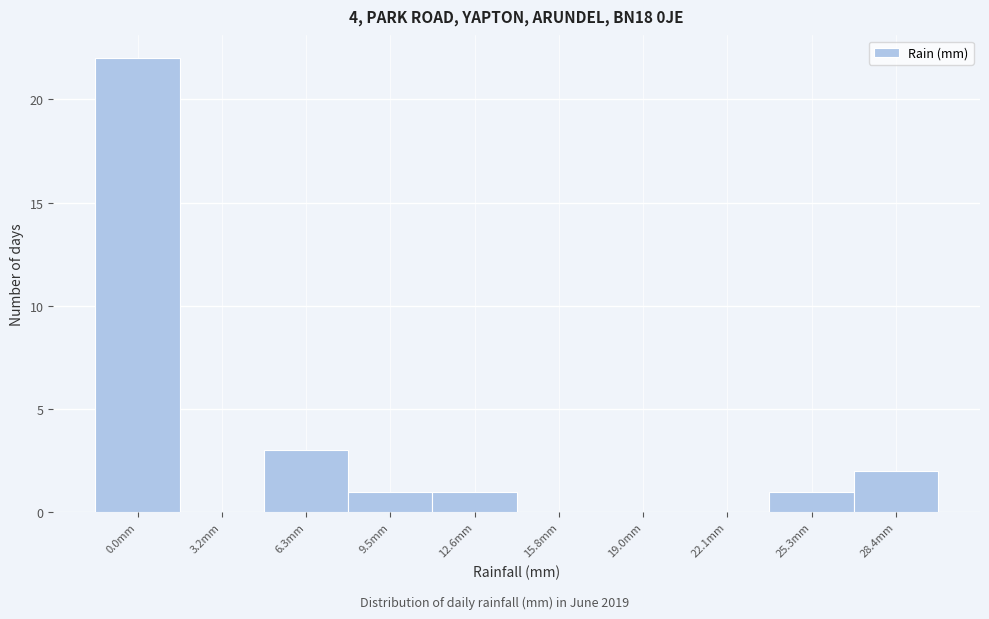

Reading right to left, list all the values displayed in this chart.

28.4mm=2	25.3mm=1	22.1mm=0	19.0mm=0	15.8mm=0	12.6mm=1	9.5mm=1	6.3mm=3	3.2mm=0	0.0mm=22